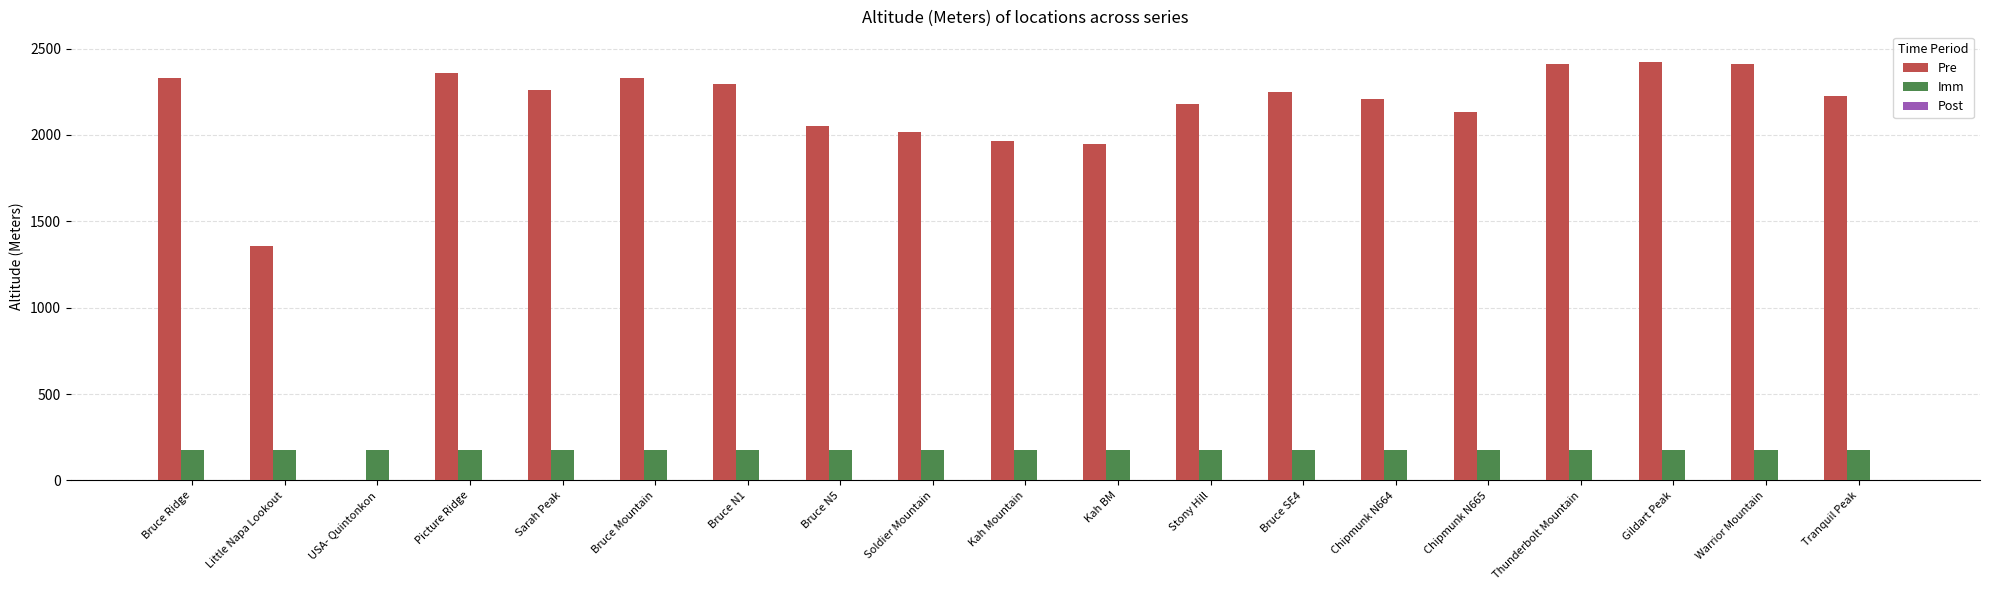

What value does the Pre series have at Bruce SE4?

2250